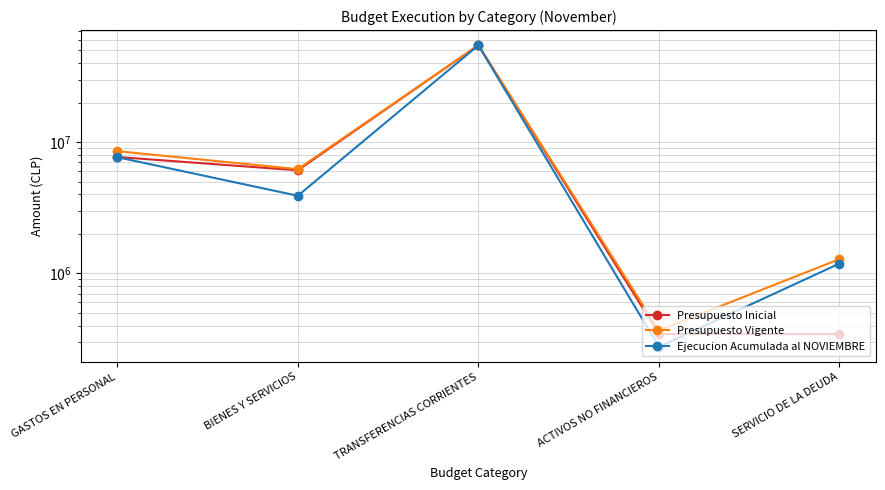

What is the minimum value for Ejecucion Acumulada al NOVIEMBRE?

275363